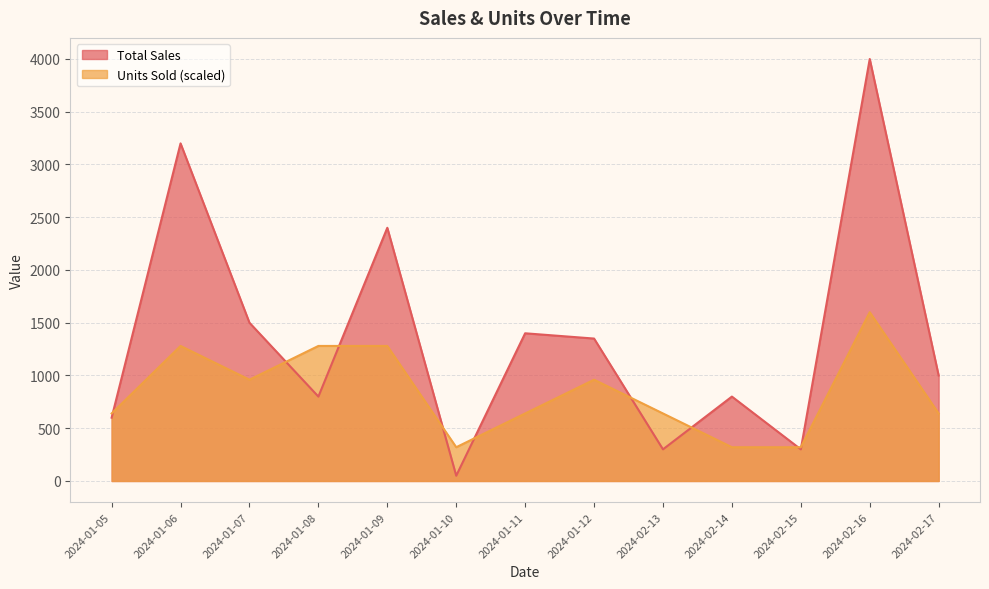

How many lines are shown in the chart?

2